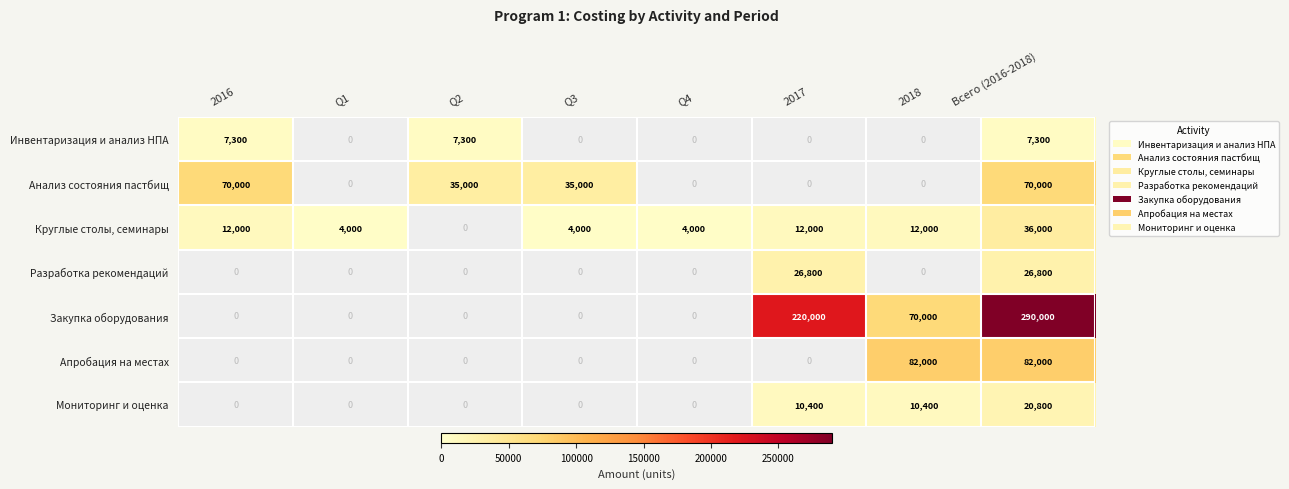

Where does the Анализ состояния пастбищ series first go above 35000?

2016